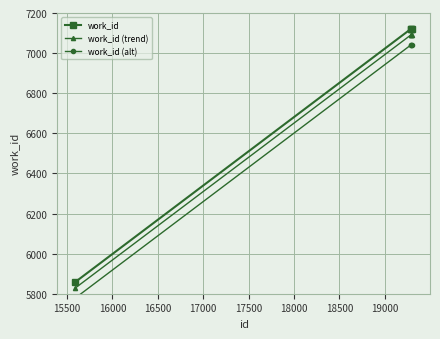

Rank the series by their maximum value, from lowest to highest.

work_id (alt), work_id (trend), work_id